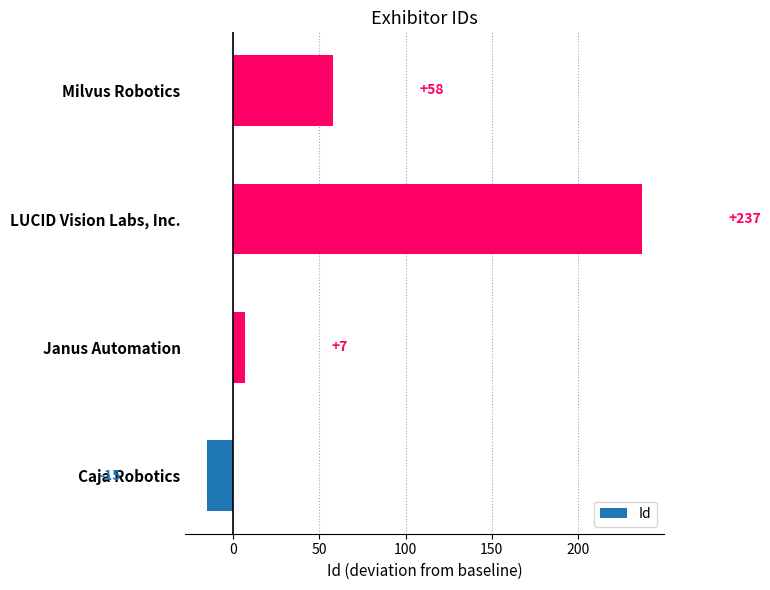

What is the ratio of the value at LUCID Vision Labs, Inc. to the value at Milvus Robotics?

4.1